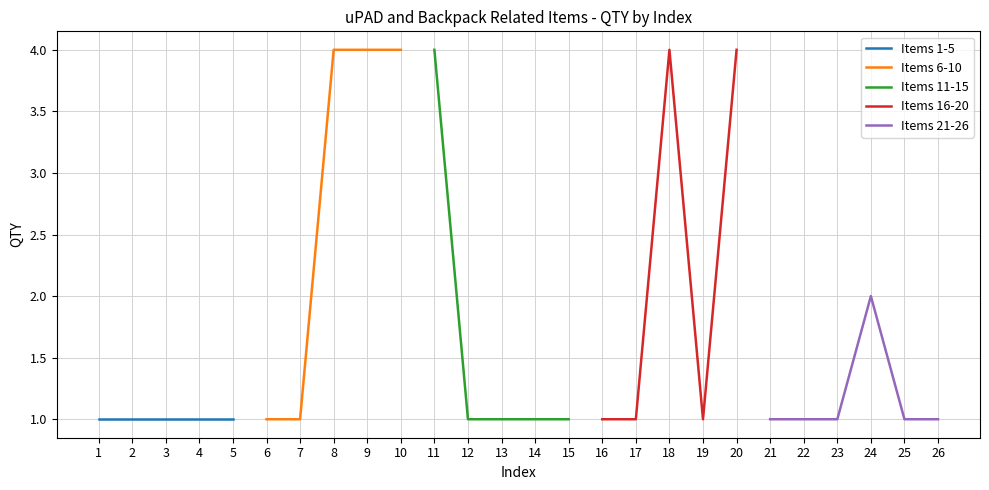

How many lines are shown in the chart?

5